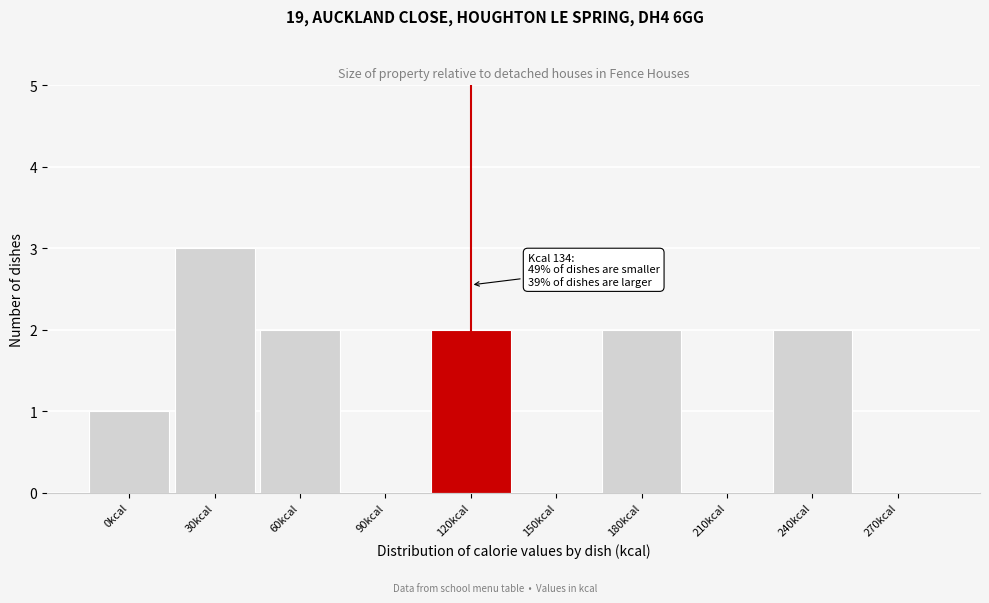

Reading right to left, what are all the values shown in this chart?

270kcal=0	240kcal=2	210kcal=0	180kcal=2	150kcal=0	120kcal=2	90kcal=0	60kcal=2	30kcal=3	0kcal=1